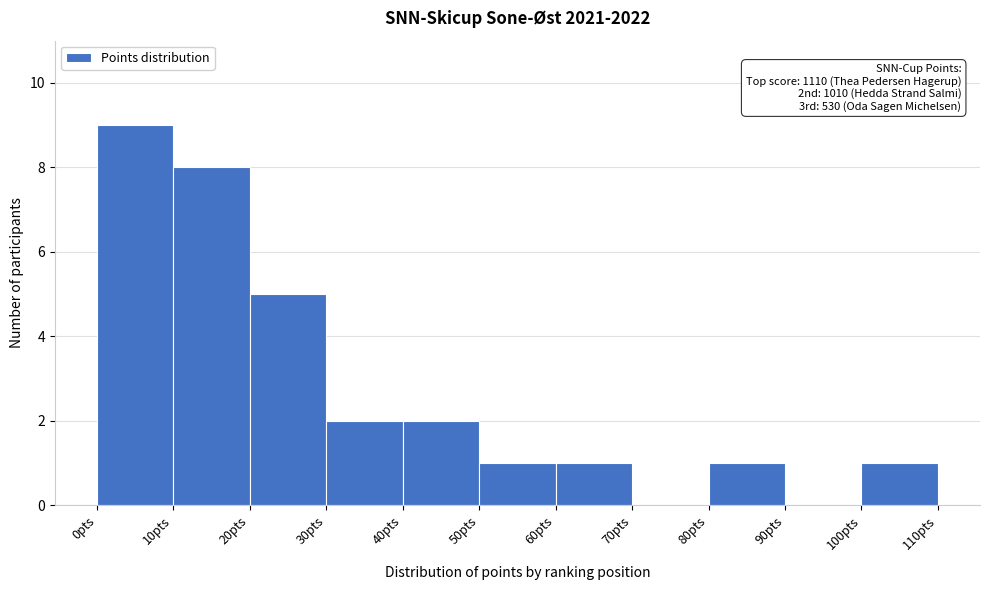

Over which range of the x-axis is the bar tallest?

0 to 10